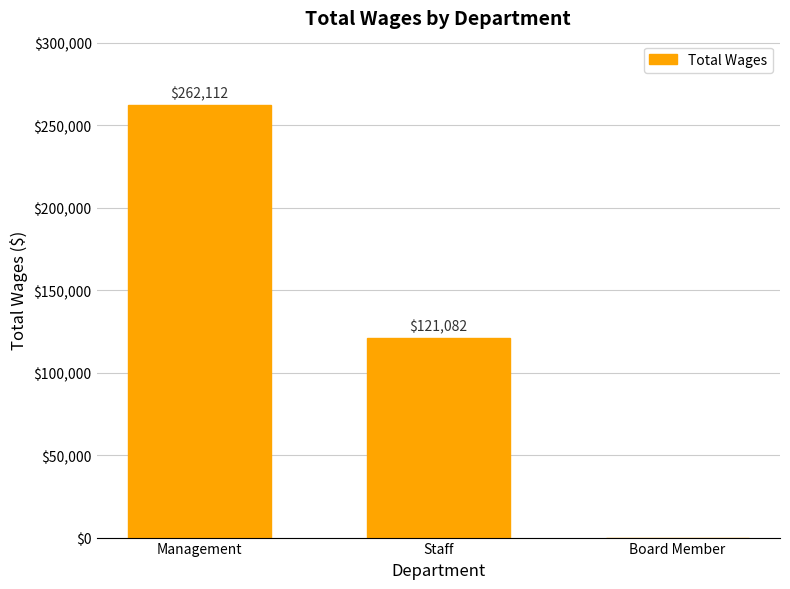

How many positive values are there?

2